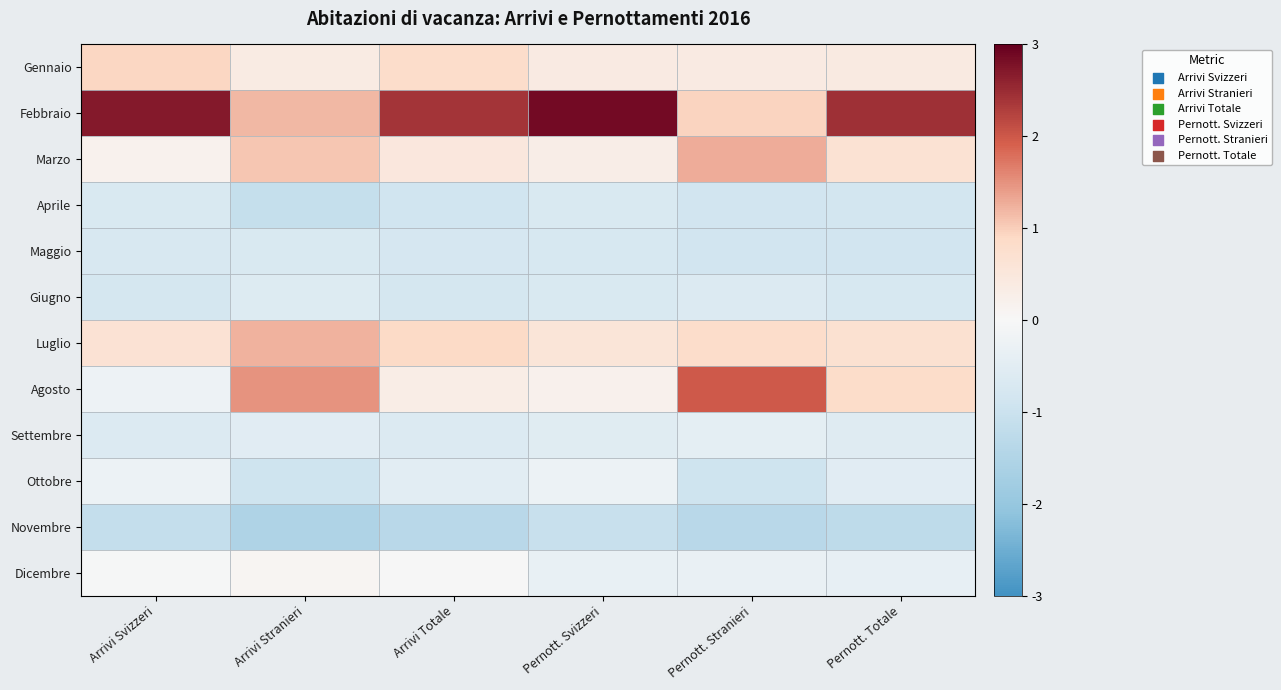

At which category is the sum across all series the highest?

Arrivi Svizzeri